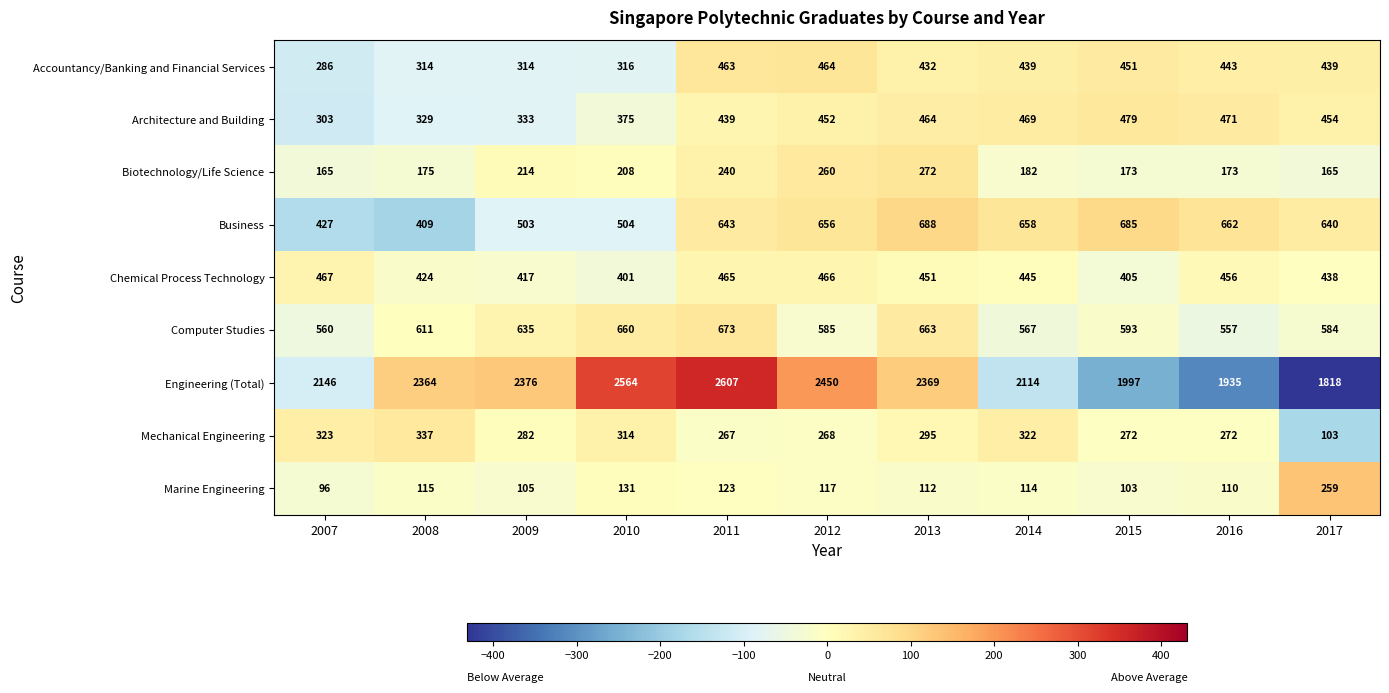

Rank the categories by Architecture and Building value from highest to lowest.

2015, 2016, 2014, 2013, 2017, 2012, 2011, 2010, 2009, 2008, 2007